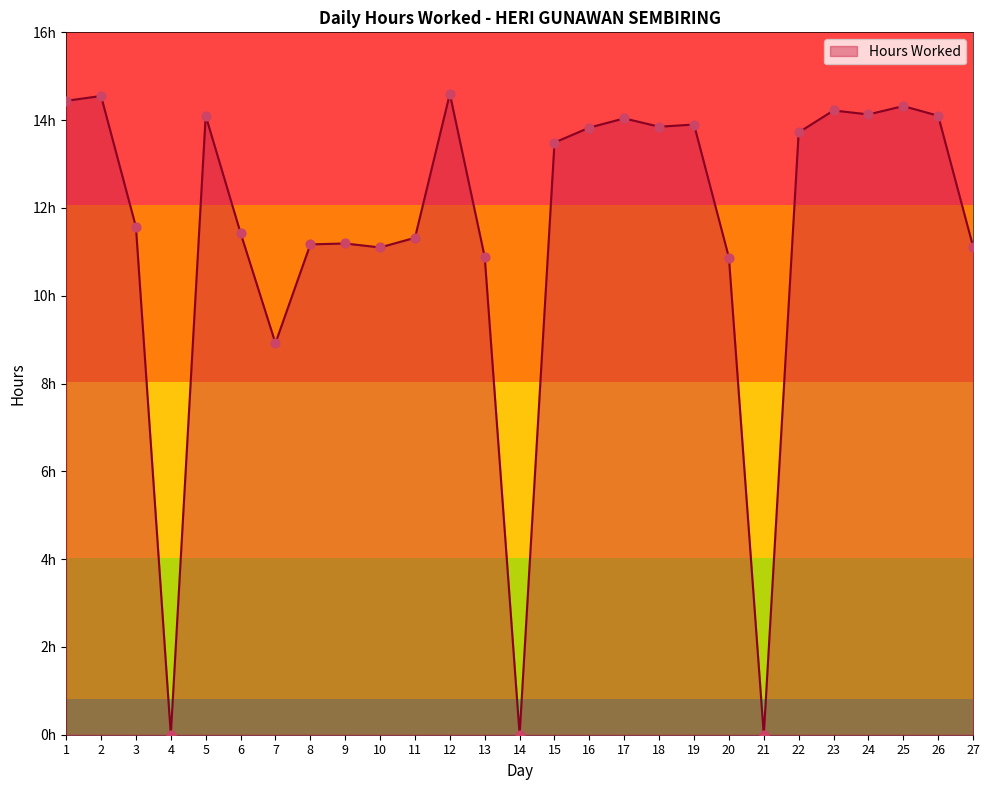

What is the change in value from 8 to 25?

+3.2